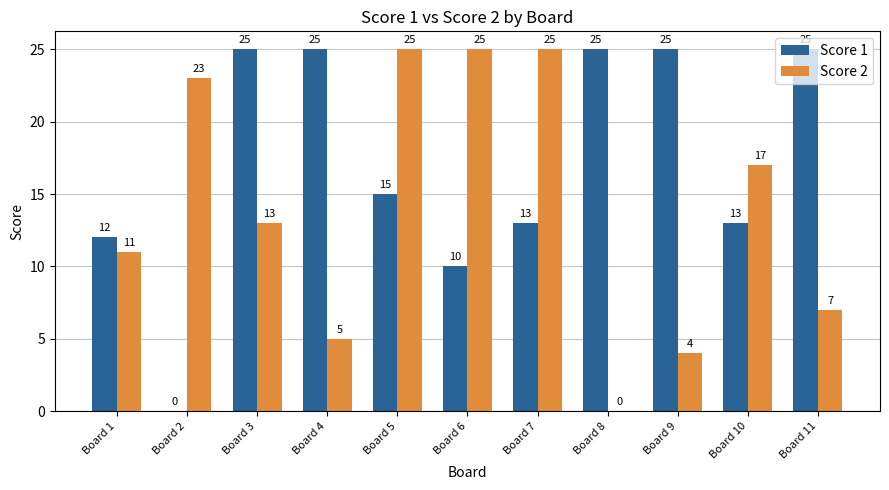

Between Board 3 and Board 8, which series saw the biggest shift?

Score 2